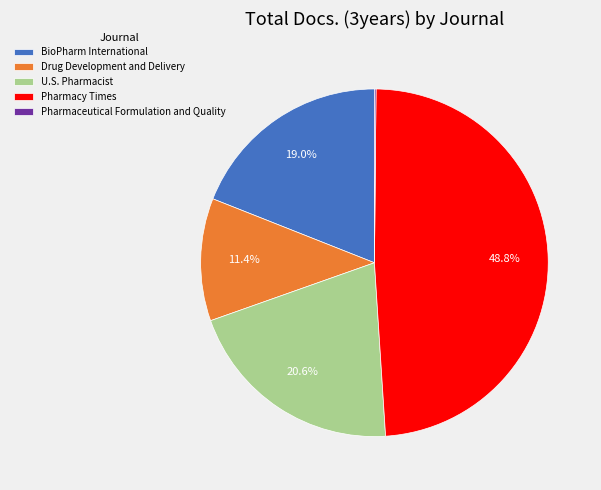

To the nearest percent, what portion does Drug Development and Delivery represent?

11%